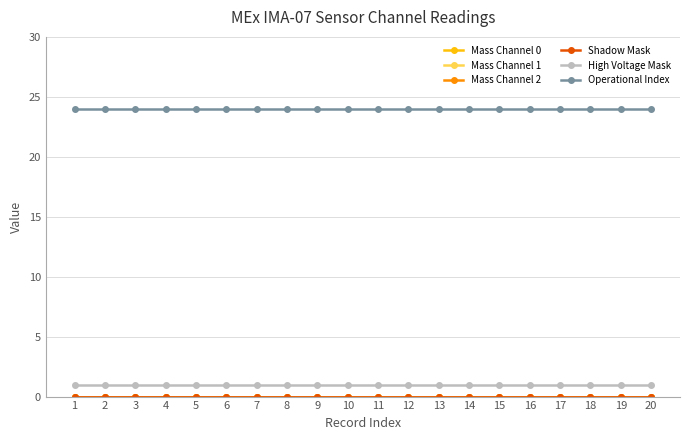

Does the chart have visible grid lines?

Yes